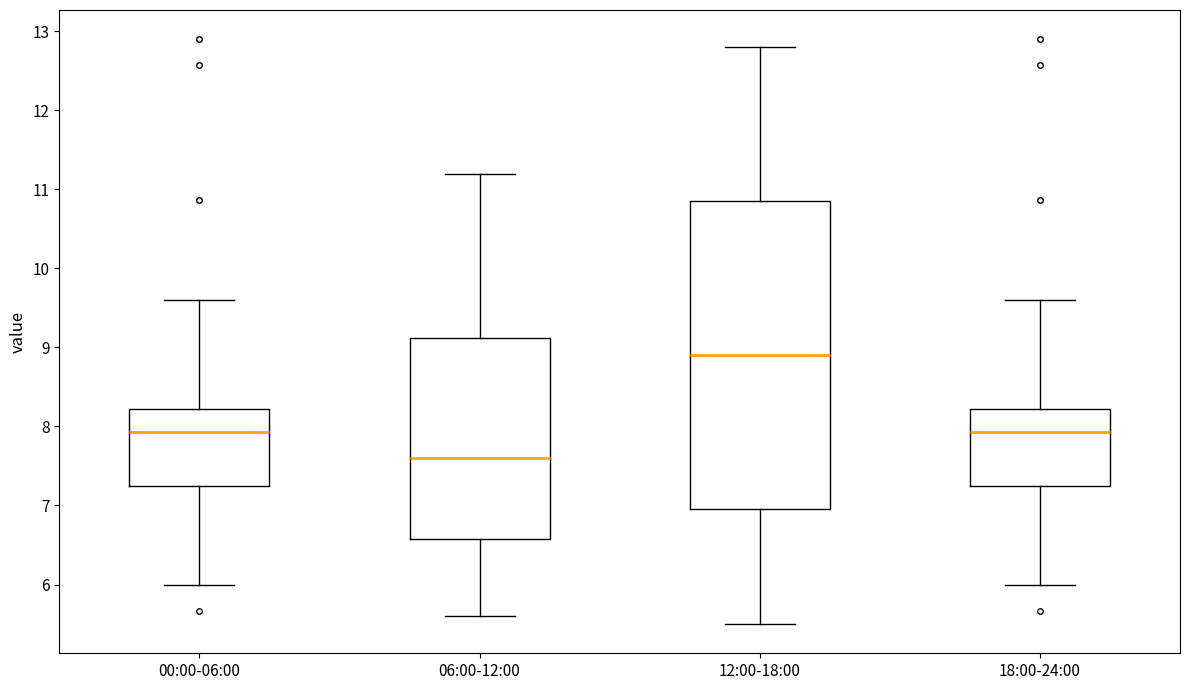

Which box's median line is the highest?

12:00-18:00